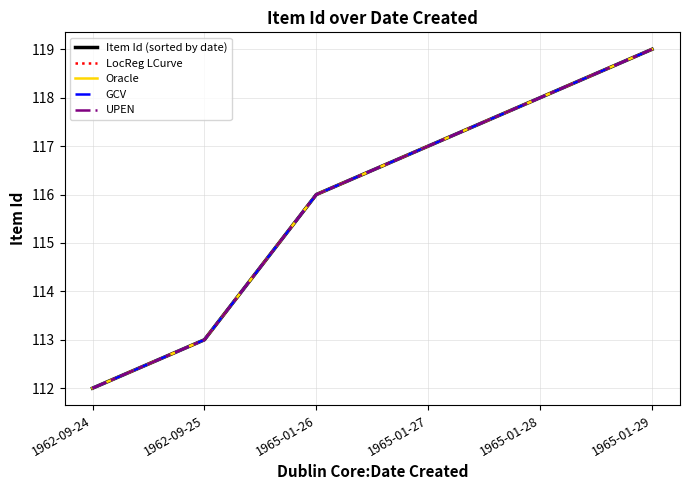

Does the chart have visible grid lines?

Yes